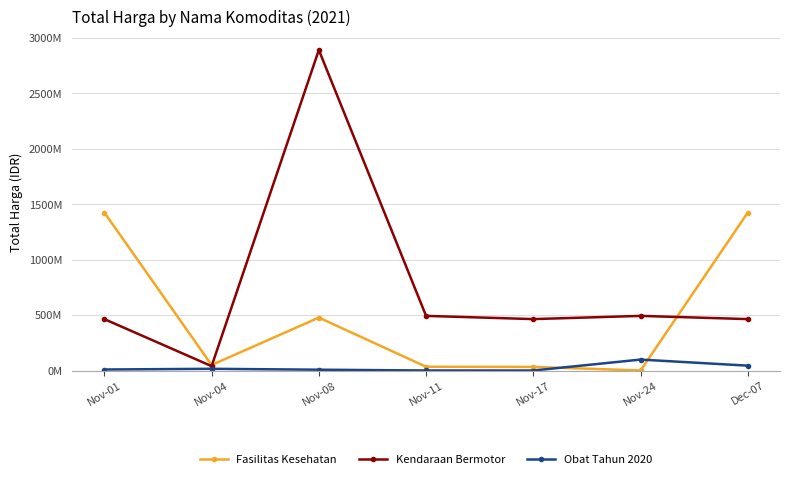

The value of Obat Tahun 2020 at Nov-01 is 4896466. True or false?

False